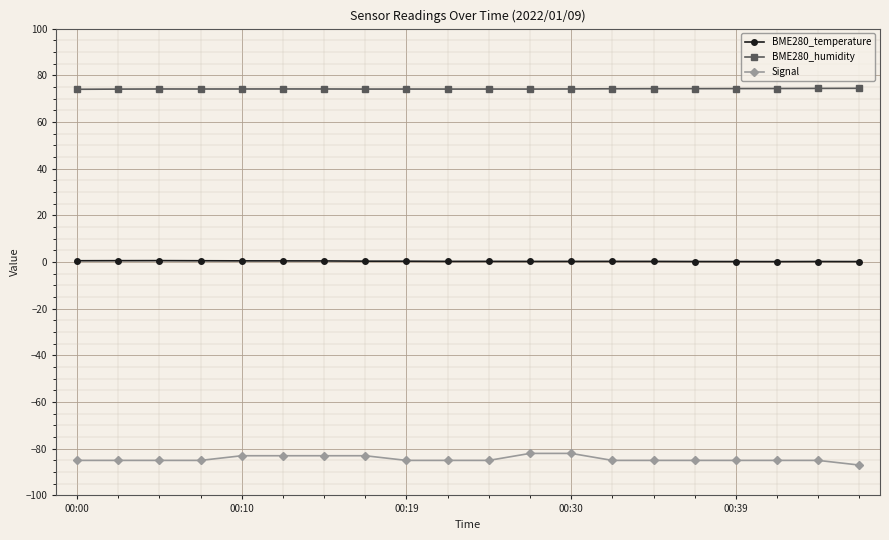

What is the value of the Signal point at the 10th from the left?

-85.0